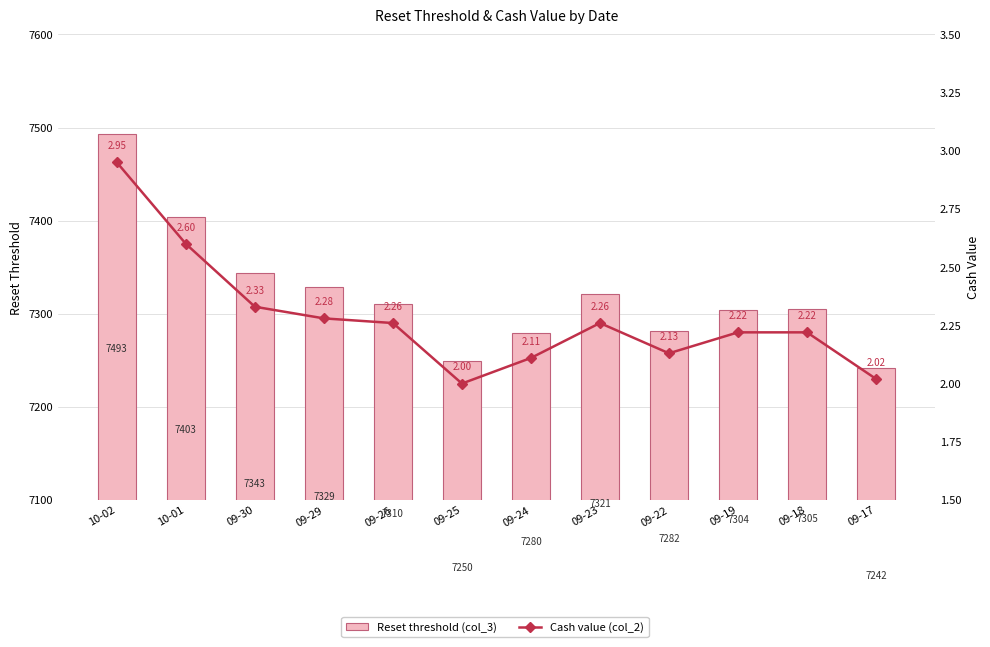

Which has a higher value, 09-17 or 09-30?

09-30